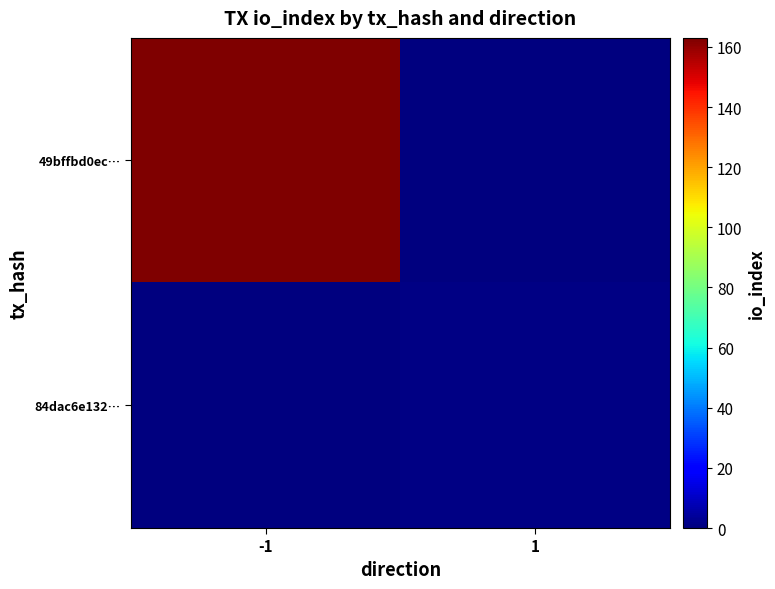

Reading left to right, what are all the values shown in this chart?

49bffbd0ec…: -1=163	1=0
84dac6e132…: -1=0	1=1